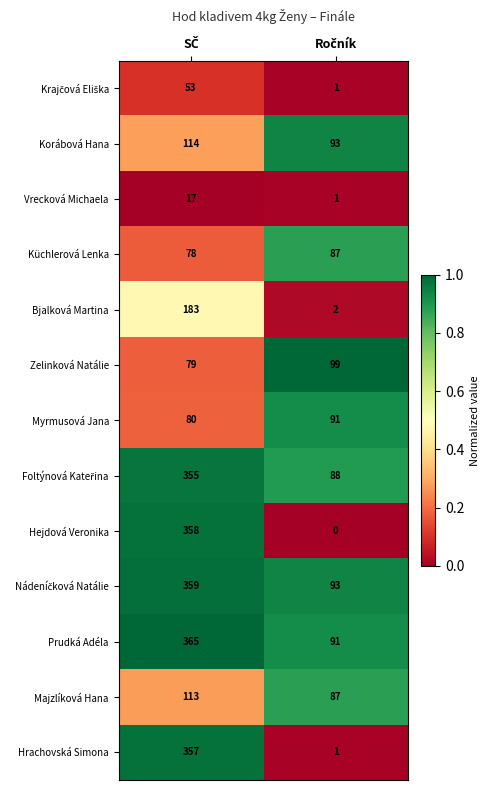

What is the average value of the Myrmusová Jana series?

86